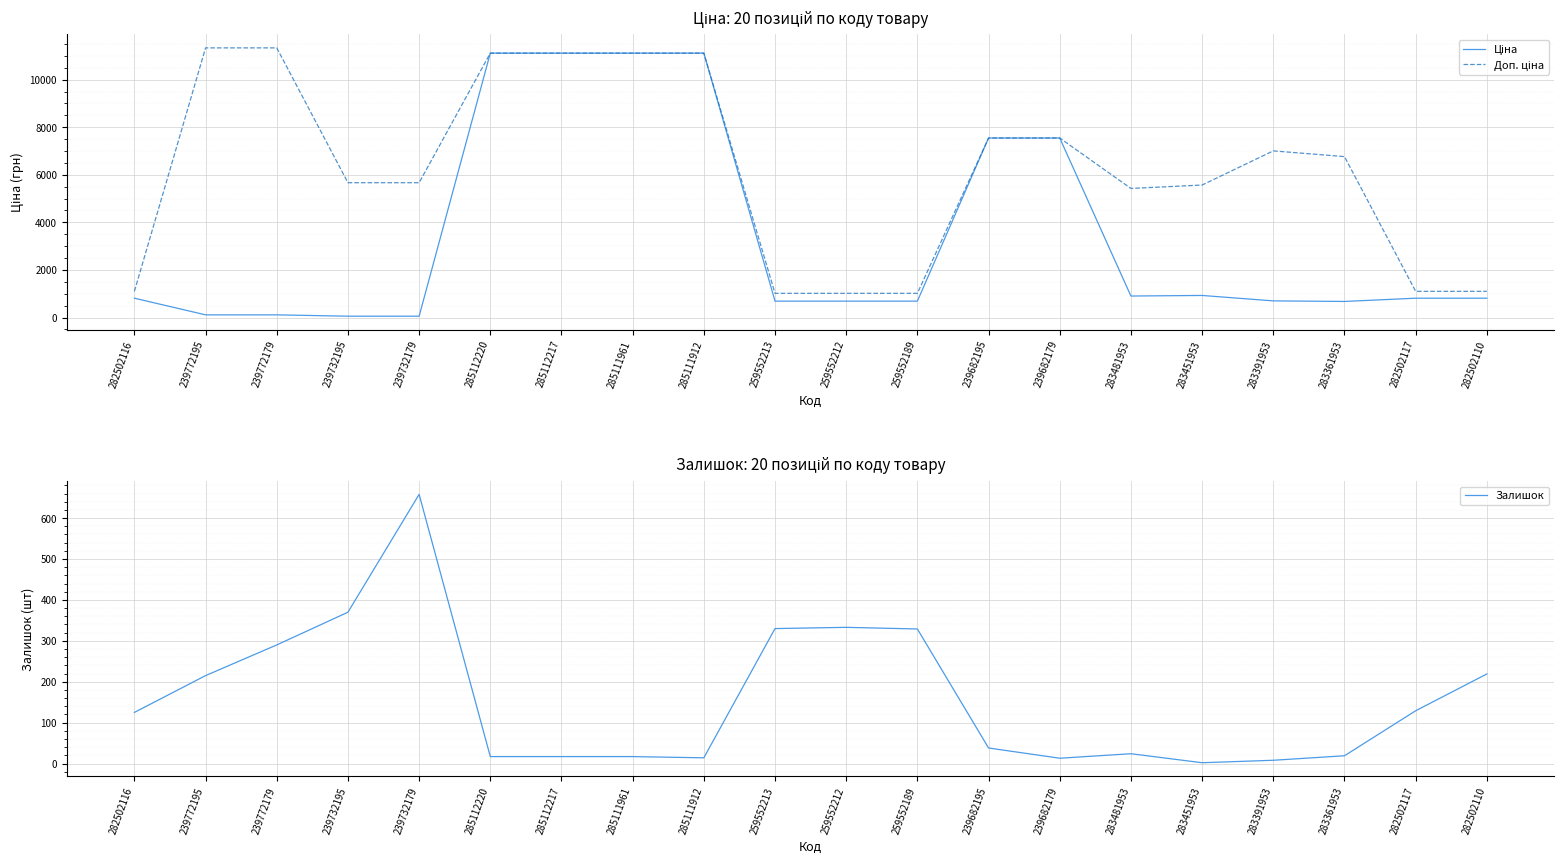

True or false: Залишок has a value of 2 at 283451953.

True